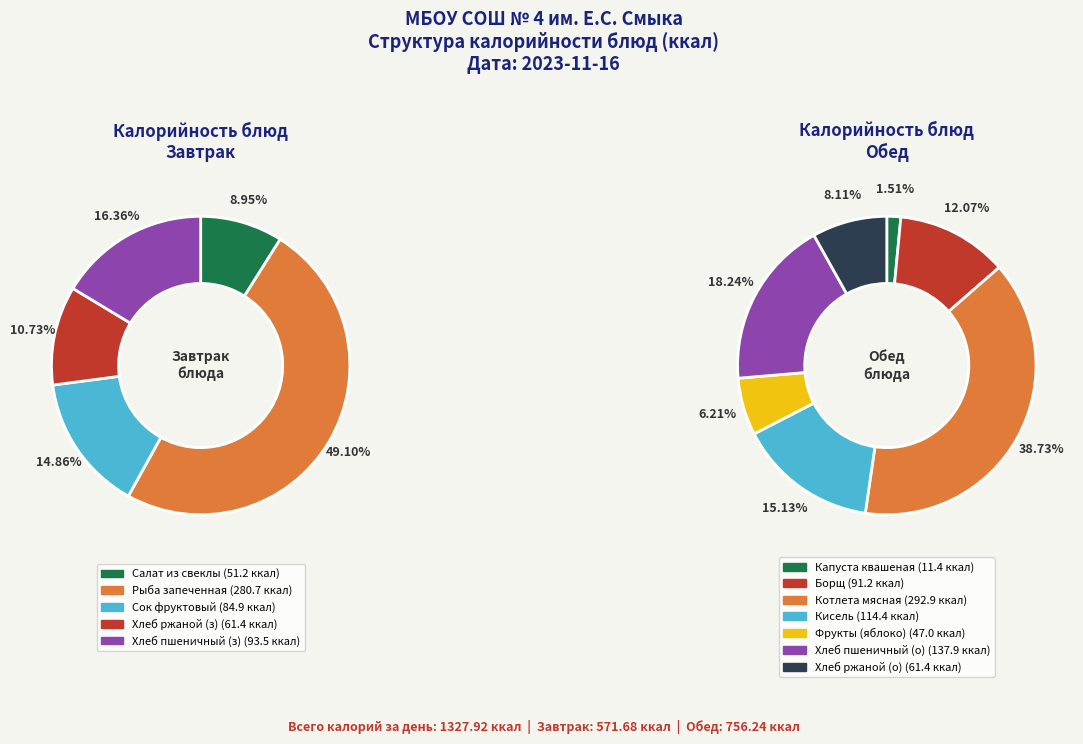

True or false: Завтрак (итого) accounts for 50% of the total.

False